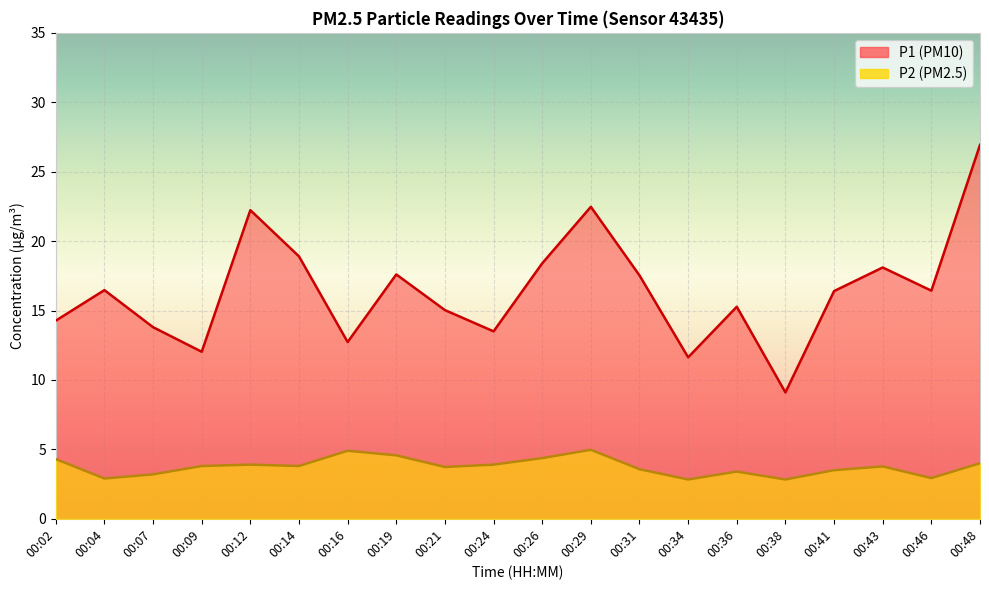

What are all the series names shown in the legend?

P1, P2